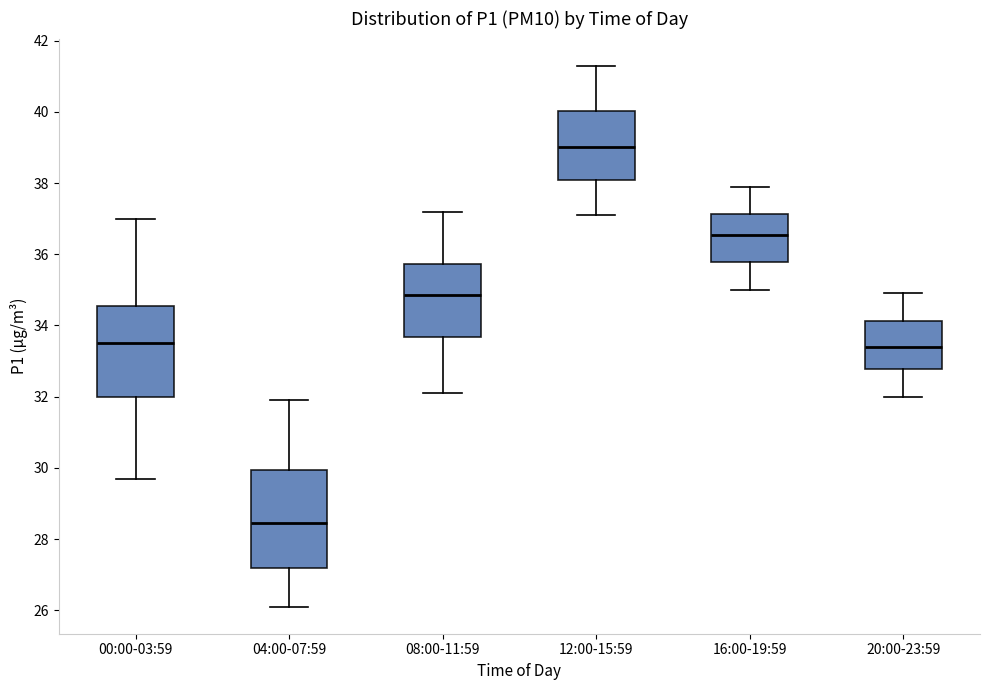

Which box's median line is the lowest?

04:00-07:59